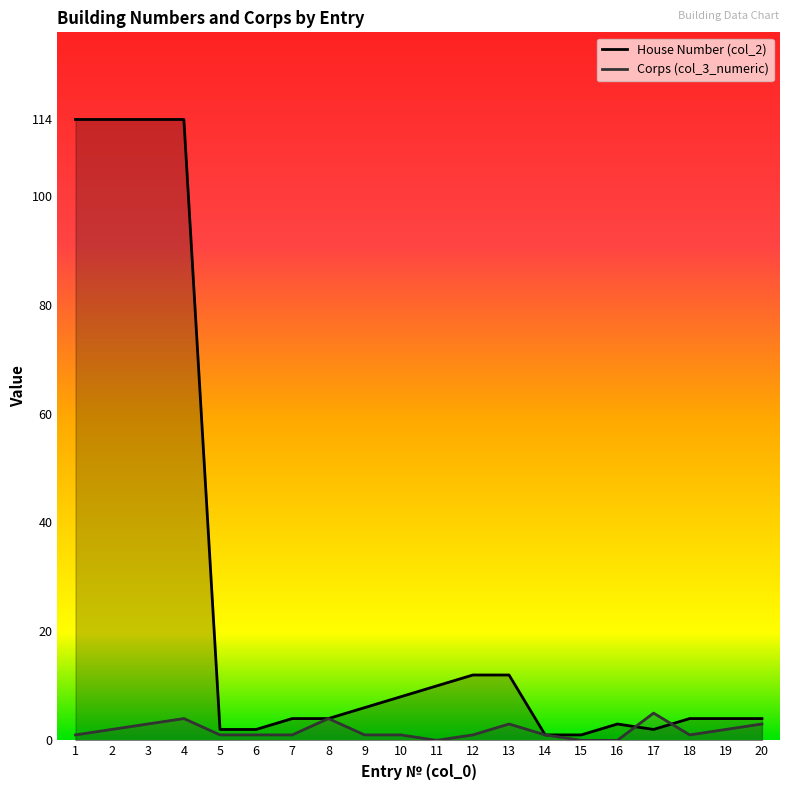

How many lines are shown in the chart?

2